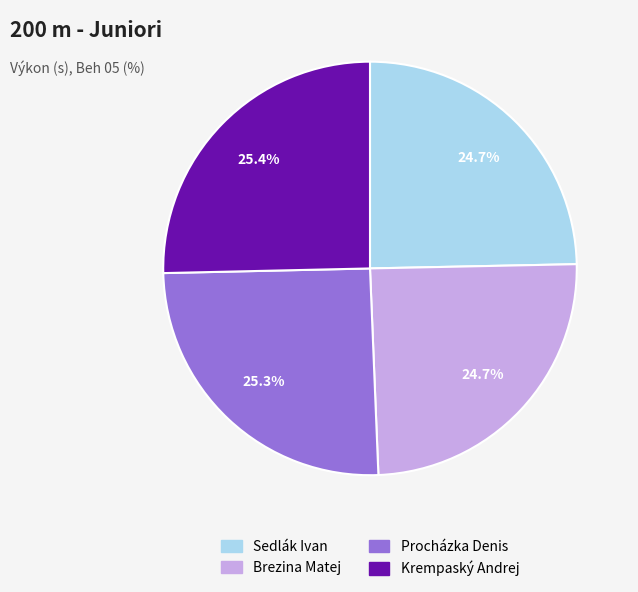

True or false: Procházka Denis accounts for 25% of the total.

True